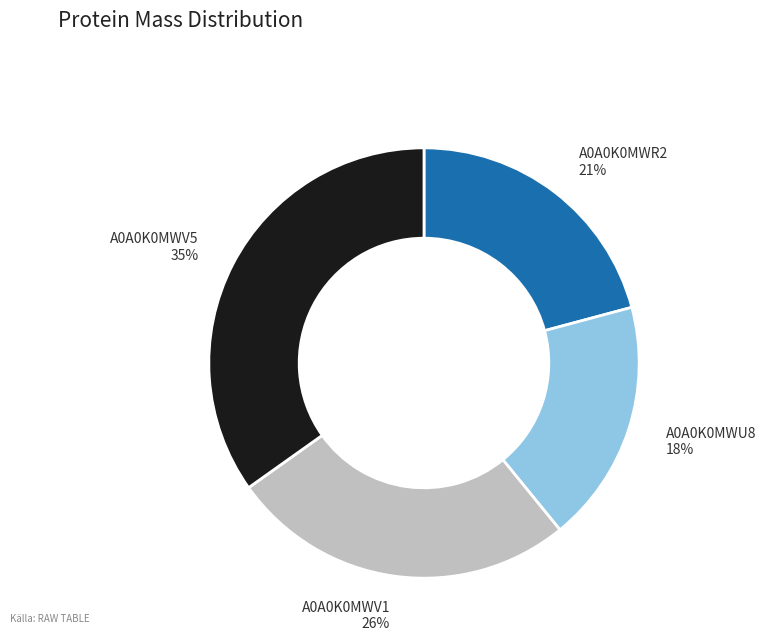

True or false: A0A0K0MWR2 accounts for 10% of the total.

False